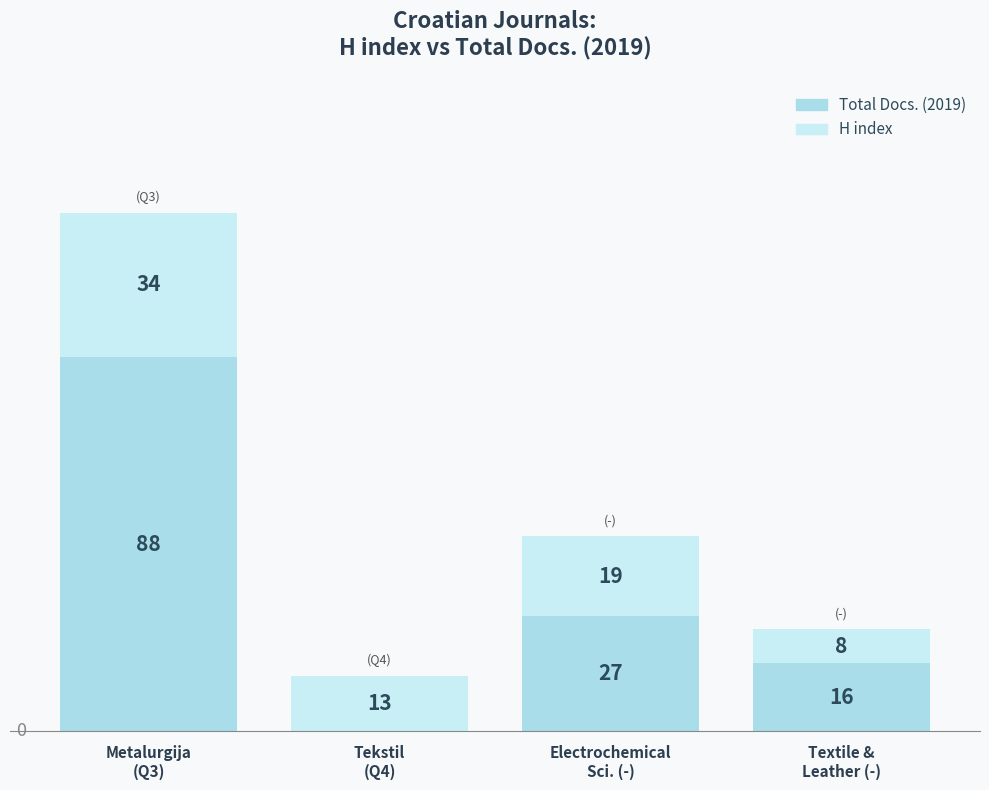

How many categories are shown in the chart?

4